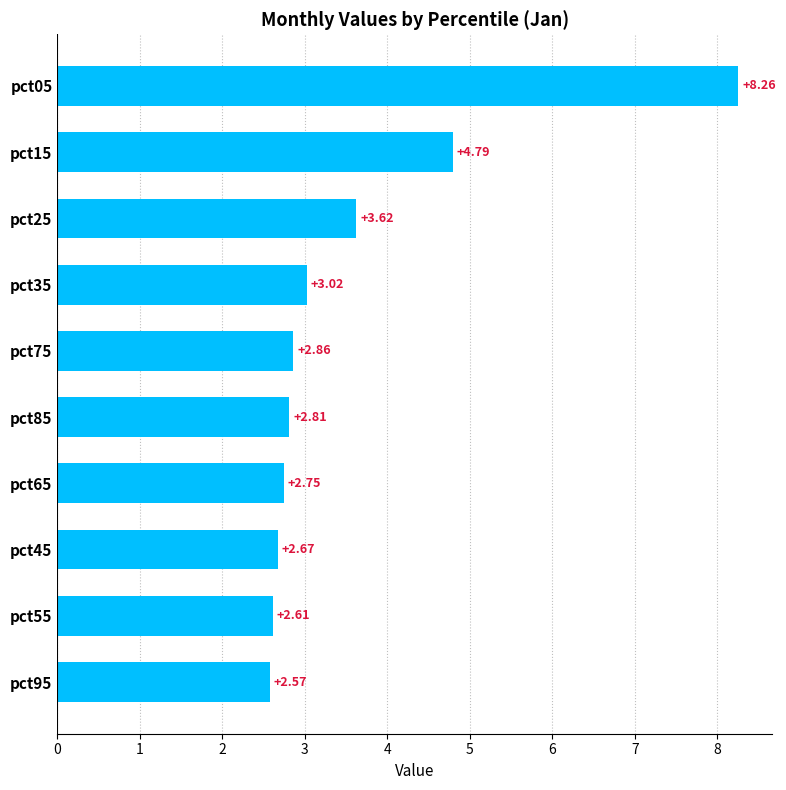

At which label is the value closest to 5?

pct15